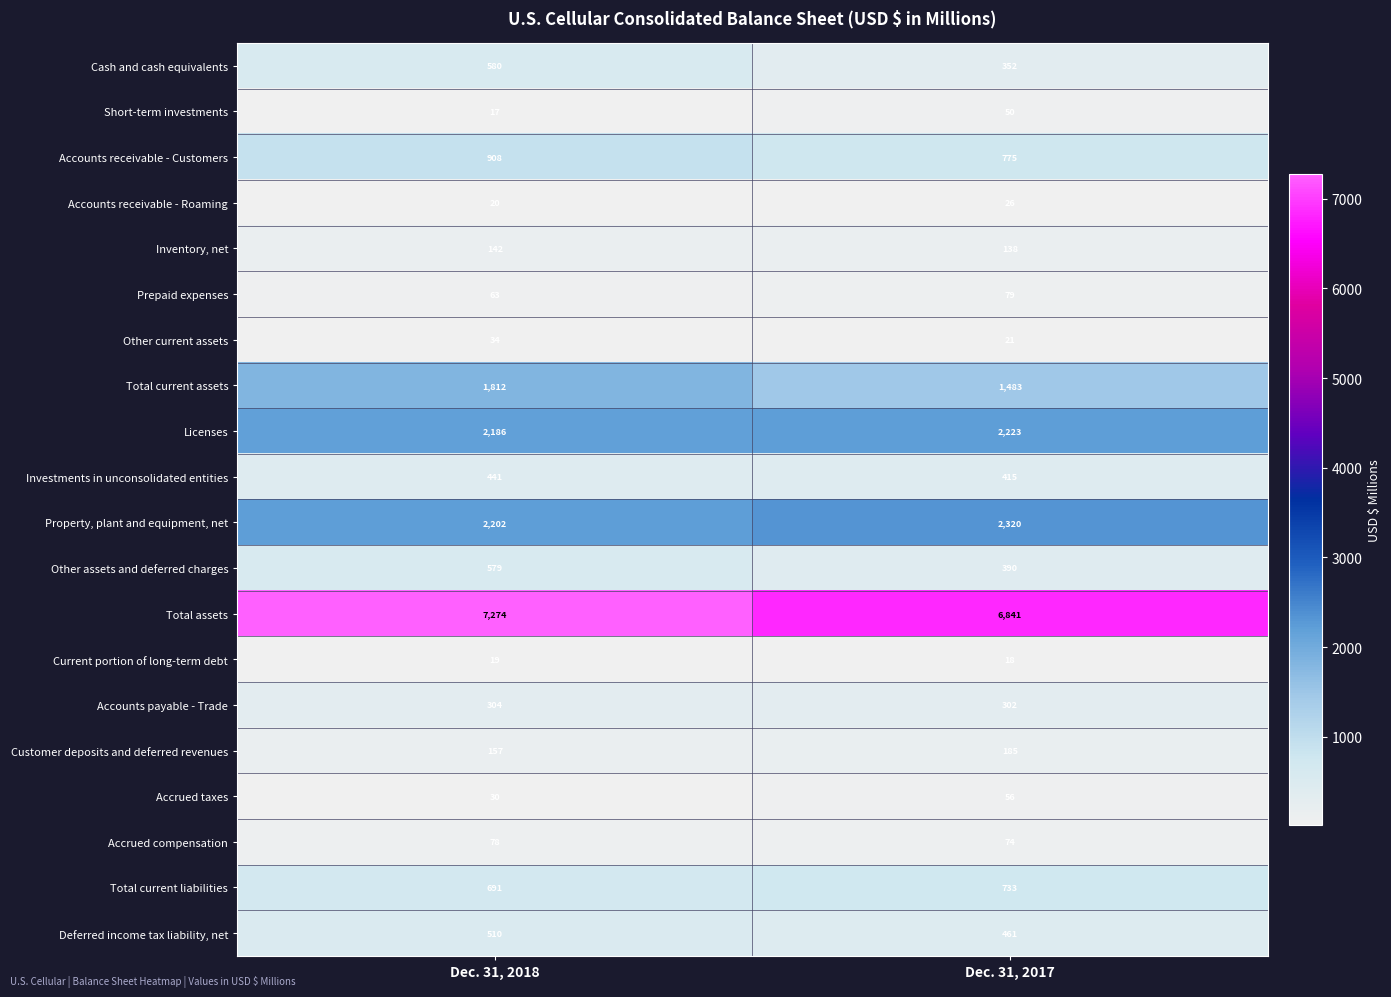

At which category is the sum across all series the highest?

Dec. 31, 2018